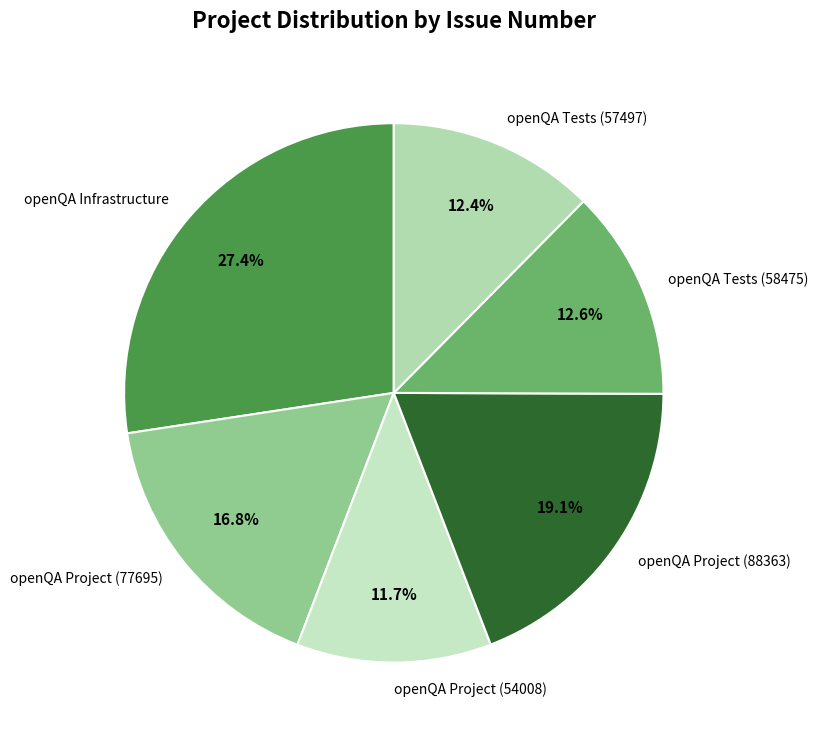

What portion of the pie excludes openQA Infrastructure?

72.6%